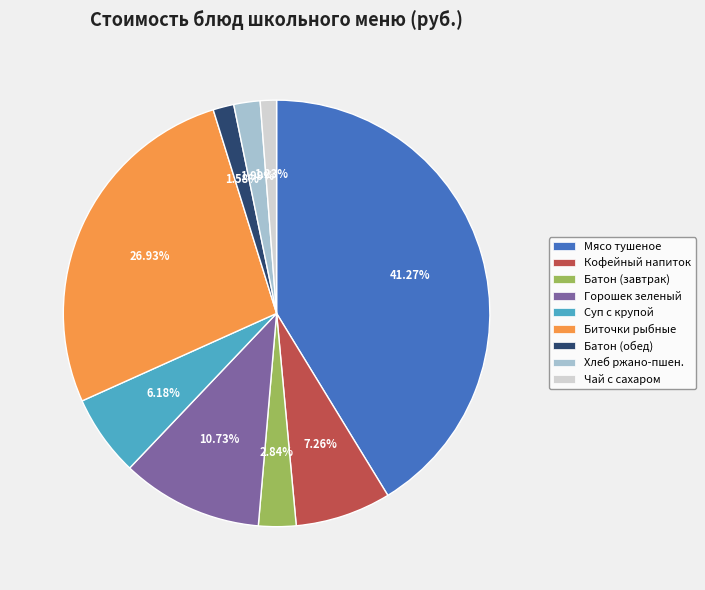

Is there a majority slice in this chart?

No